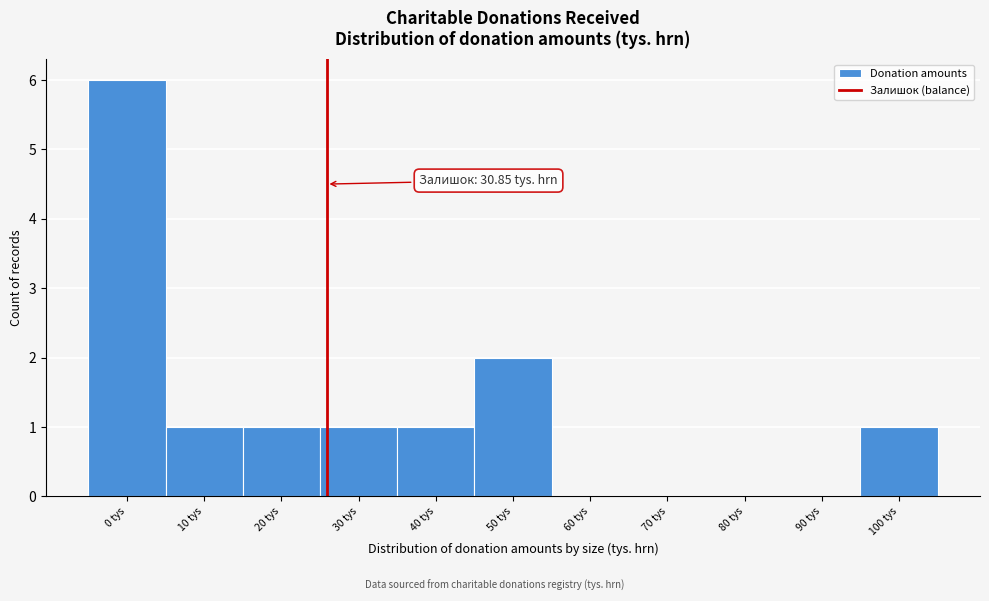

Reading right to left, extract all data points from this chart.

100 tys=1	90 tys=0	80 tys=0	70 tys=0	60 tys=0	50 tys=2	40 tys=1	30 tys=1	20 tys=1	10 tys=1	0 tys=6